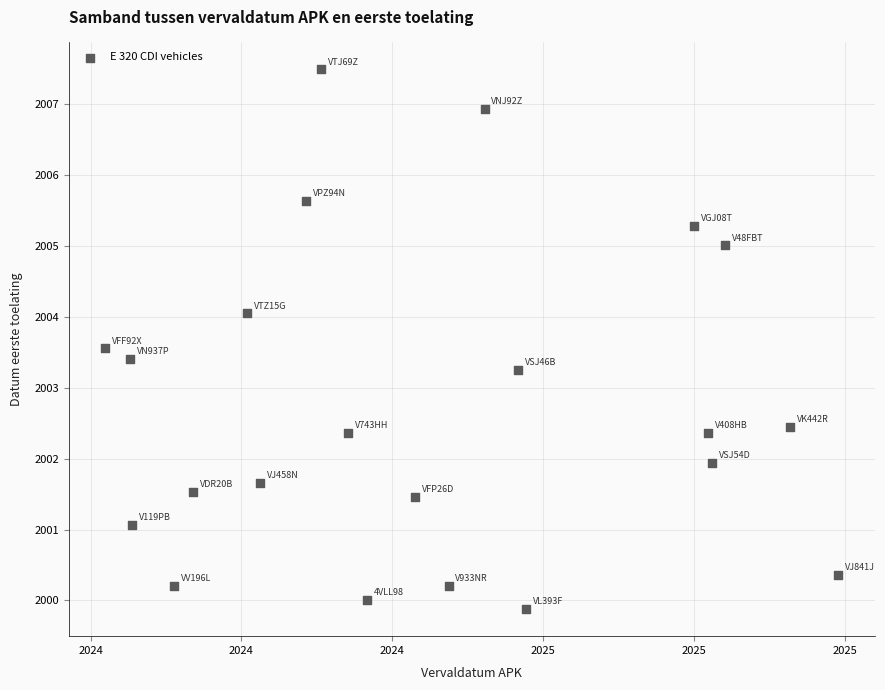

What Y value in the scatter plot is closest to 2003?

2003.3